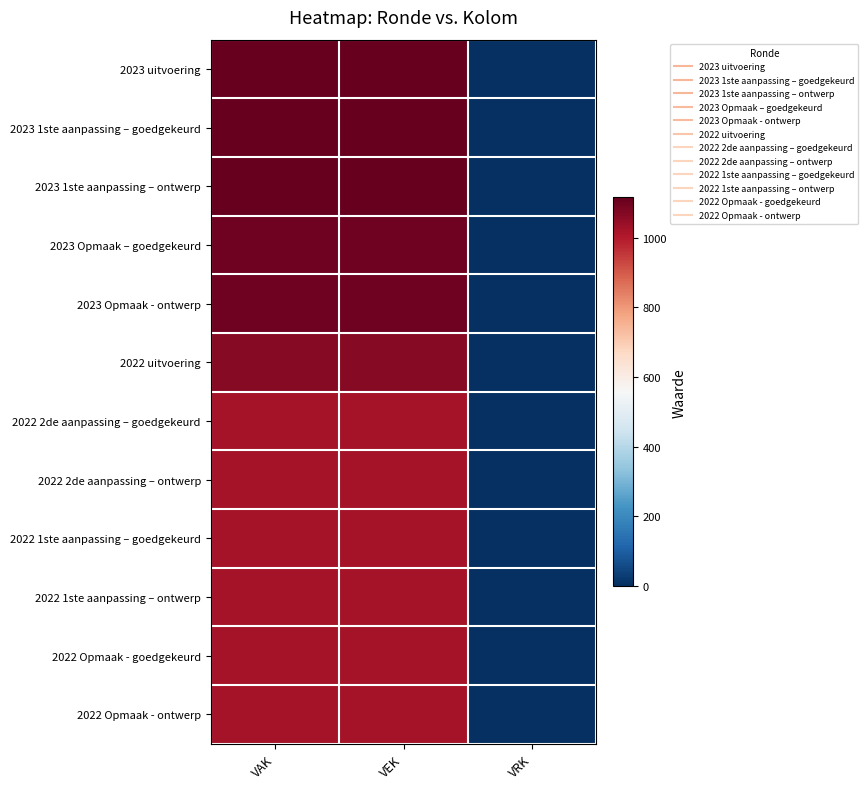

At VEK, list the series in order from largest to smallest.

2023 uitvoering, 2023 1ste aanpassing – goedgekeurd, 2023 1ste aanpassing – ontwerp, 2023 Opmaak – goedgekeurd, 2023 Opmaak - ontwerp, 2022 uitvoering, 2022 2de aanpassing – goedgekeurd, 2022 2de aanpassing – ontwerp, 2022 1ste aanpassing – goedgekeurd, 2022 1ste aanpassing – ontwerp, 2022 Opmaak - goedgekeurd, 2022 Opmaak - ontwerp